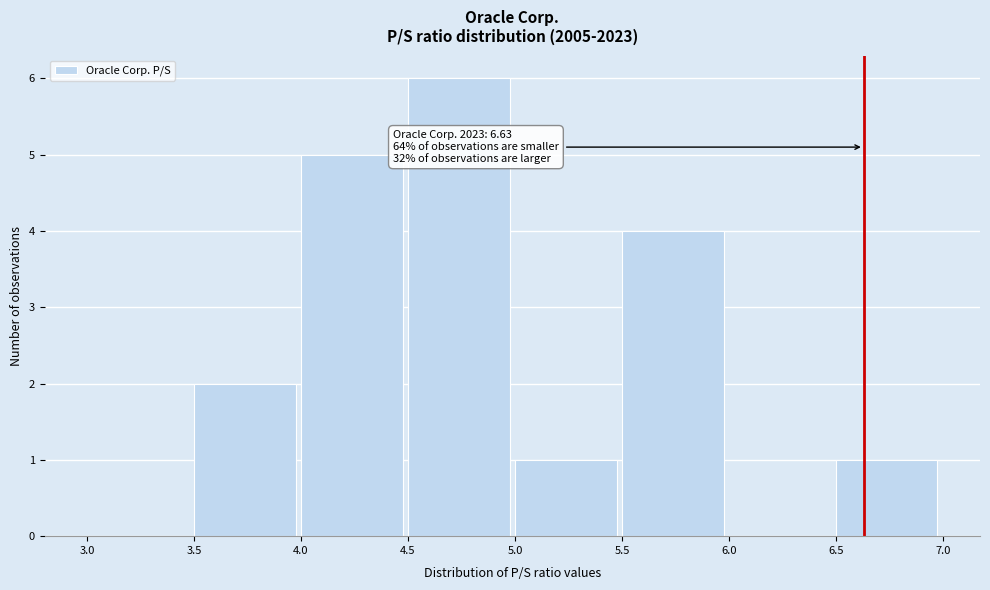

Over which range of the x-axis is the bar tallest?

4.5 to 5.0